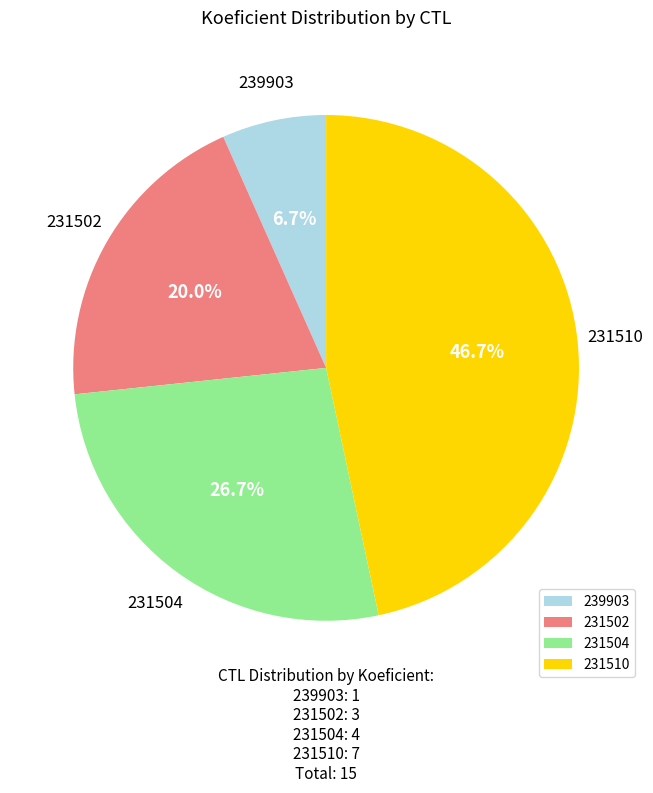

What is the smallest slice in the pie chart?

239903